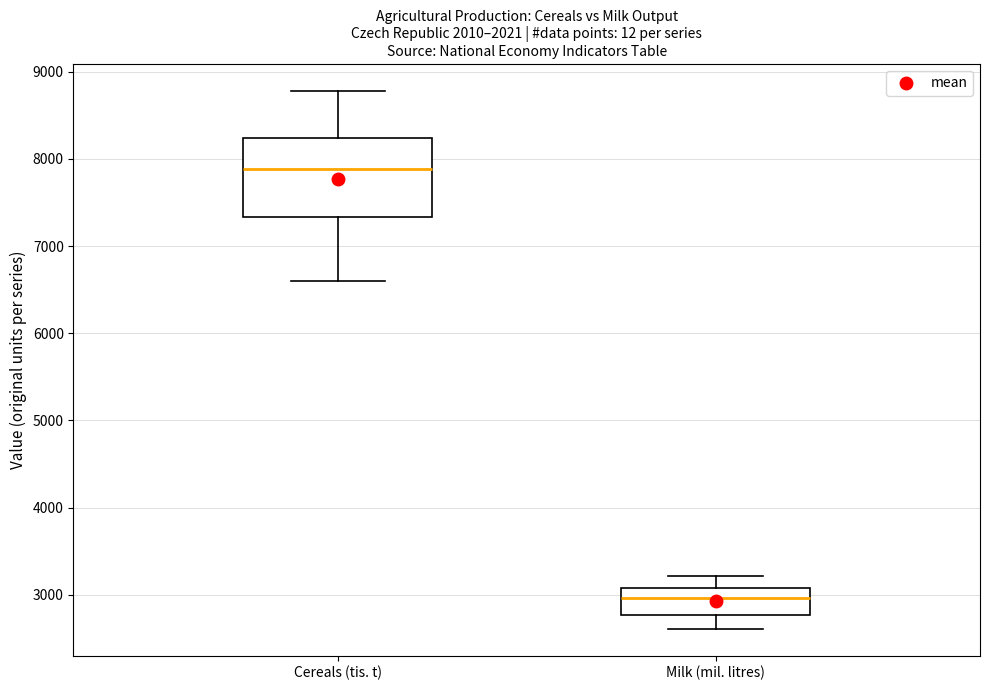

Reading left to right, read every box against the y-axis: the position of its median line, the range the box covers, and the ends of its whiskers. The values are not printed on the chart, so give them approximately, as read against the axis.

Cereals (tis. t): median 7900, box 7300 to 8200, whiskers 6600 to 8800
Milk (mil. litres): median 3000, box 2800 to 3100, whiskers 2600 to 3200